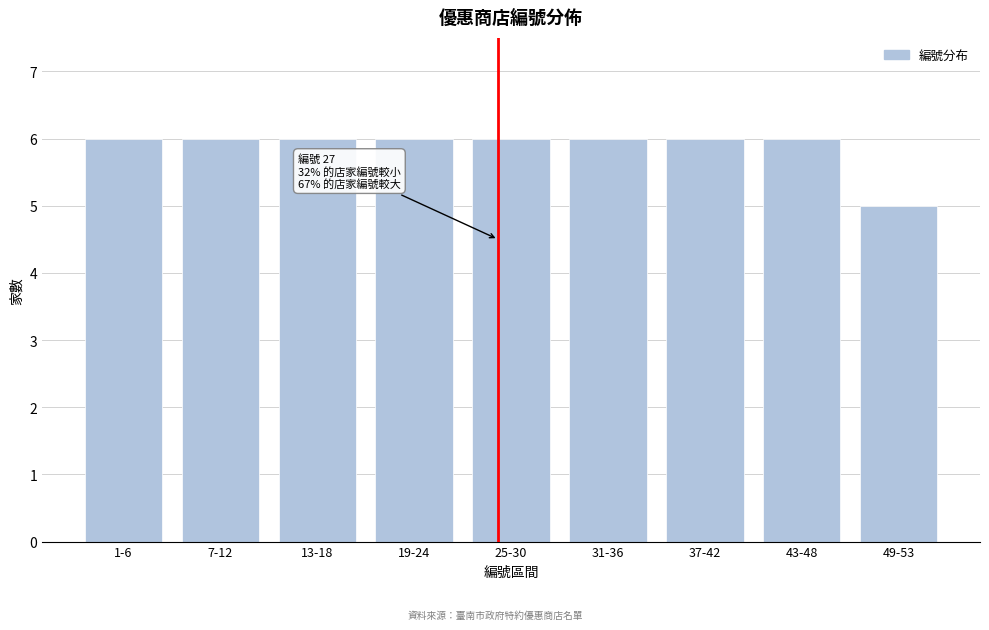

Reading right to left, what are all the values shown in this chart?

49-53=5	43-48=6	37-42=6	31-36=6	25-30=6	19-24=6	13-18=6	7-12=6	1-6=6